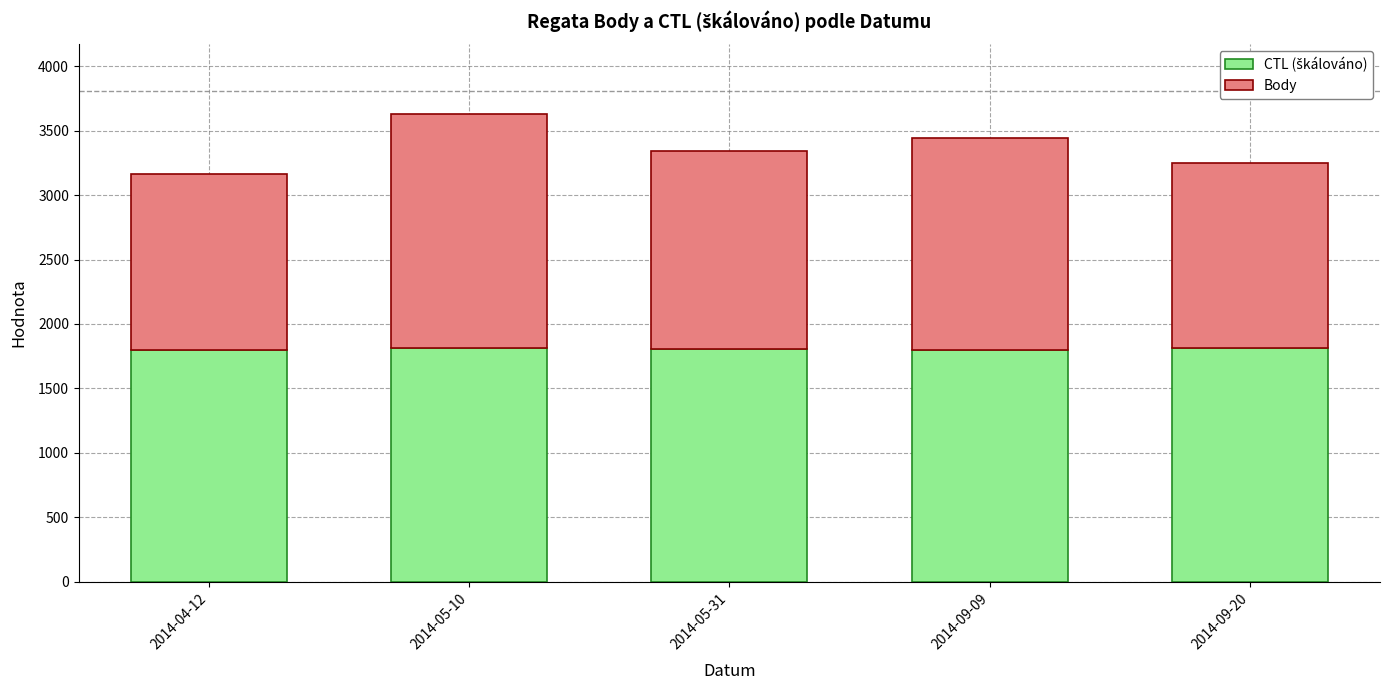

At which category is the sum across all series the highest?

2014-05-10